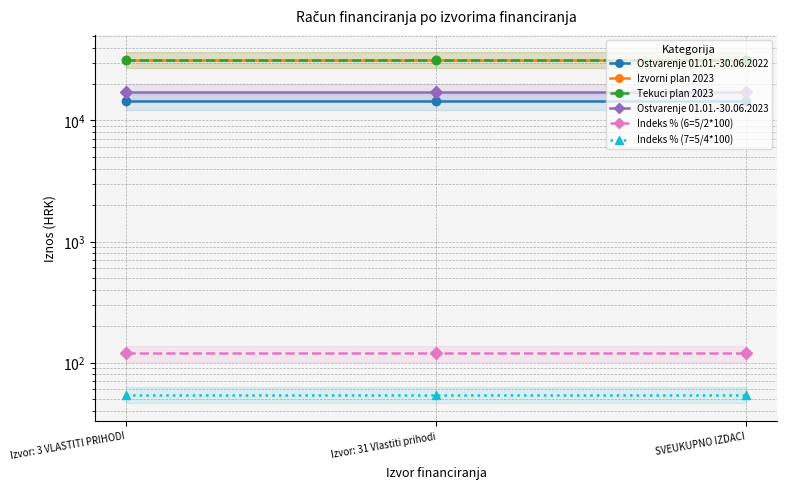

Which series changed the most between Izvor: 3 VLASTITI PRIHODI and Izvor: 31 Vlastiti prihodi?

Ostvarenje 01.01.-30.06.2022